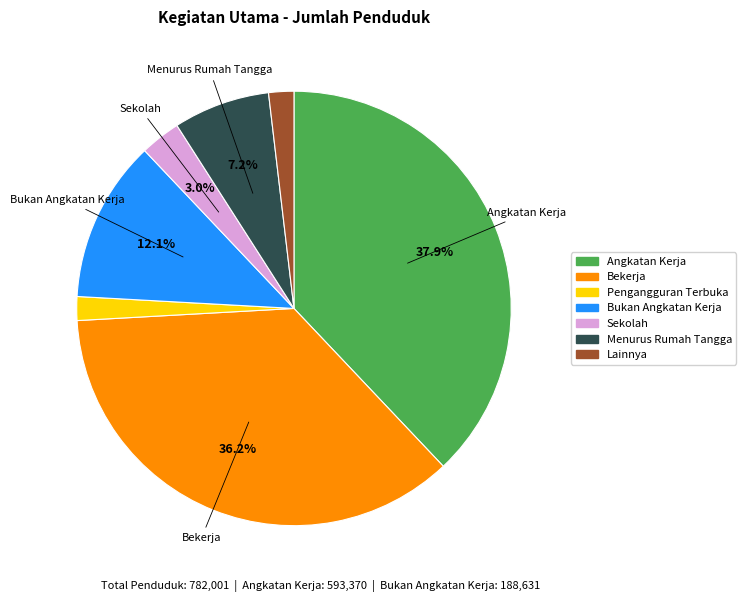

Is there a majority slice in this chart?

No